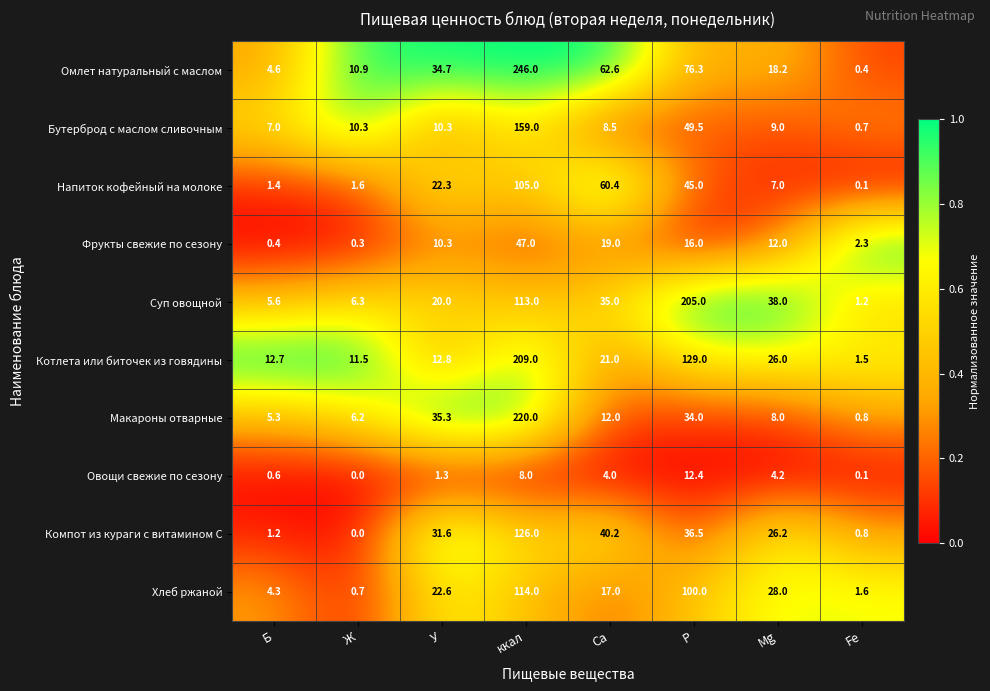

At how many categories does at least one series exceed 0?

8